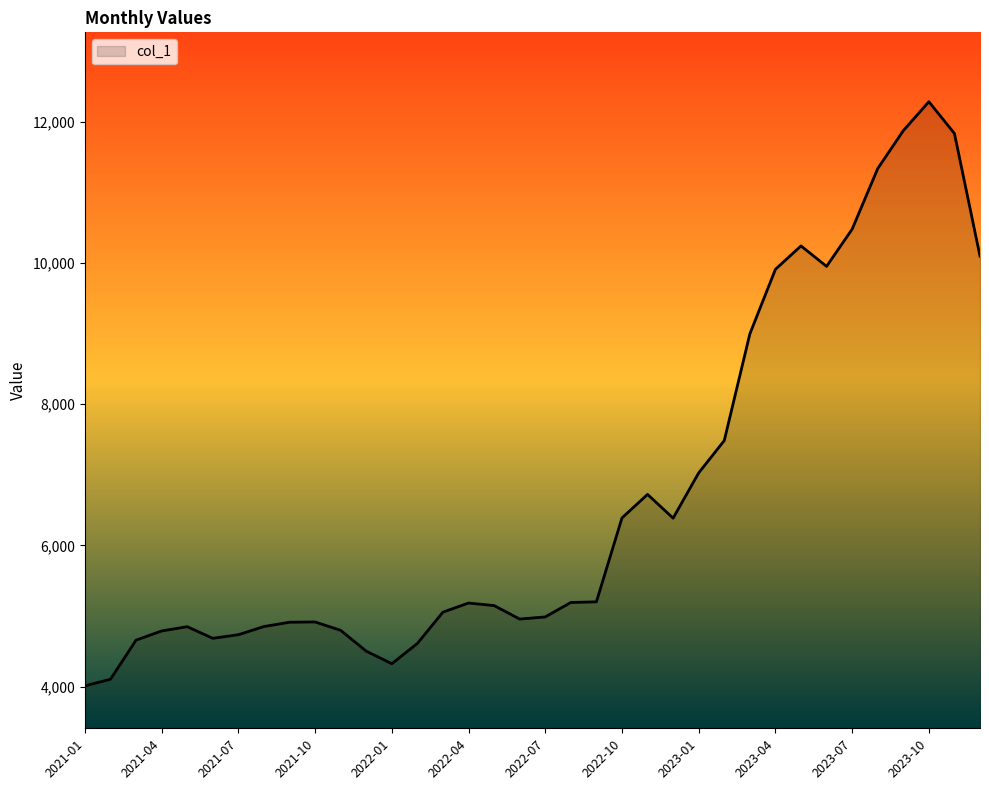

What is the smallest value displayed?

4009